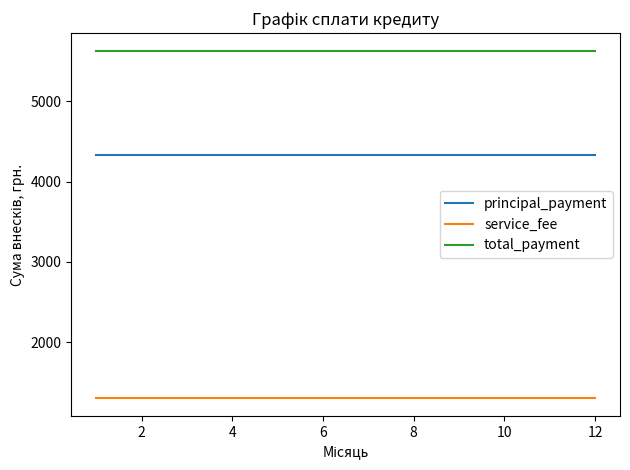

Which series has the largest total across all categories?

total_payment